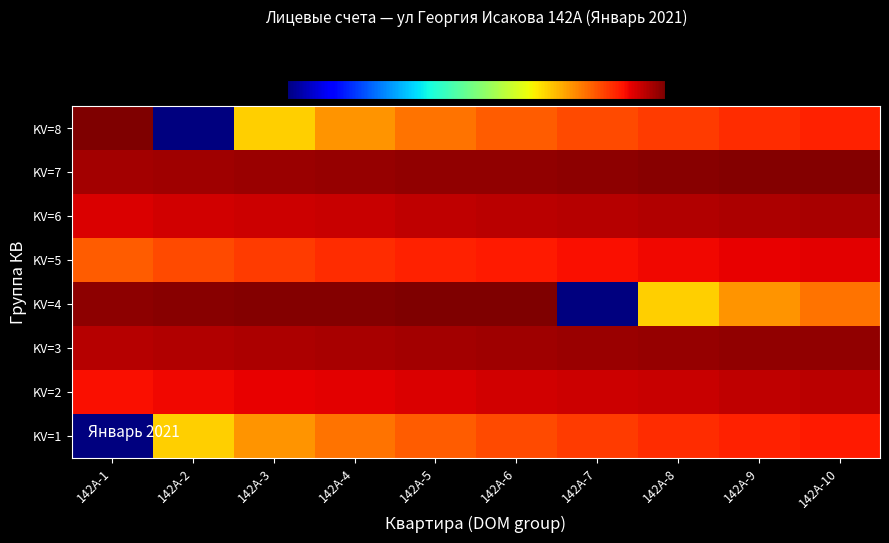

Which label corresponds to the smallest value in the chart?

142А-1